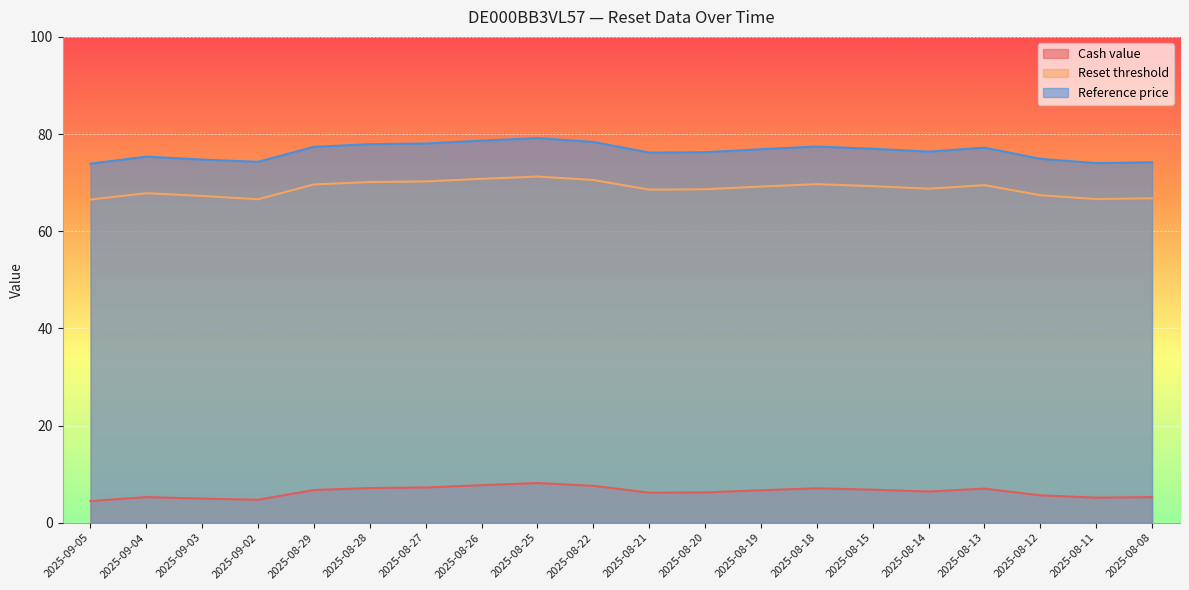

Rank the series by their maximum value, from lowest to highest.

Cash value, Reset threshold, Reference price